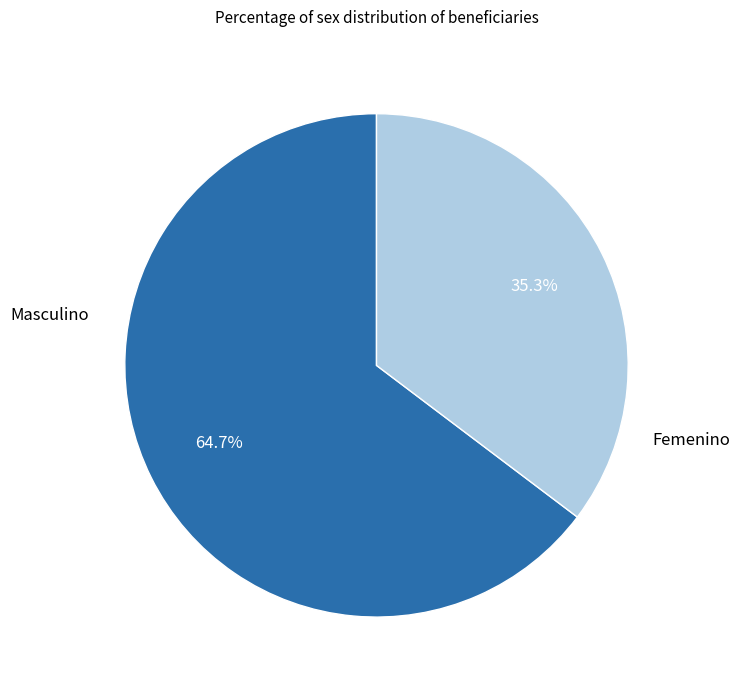

The Femenino slice represents 35% of the pie. True or false?

True